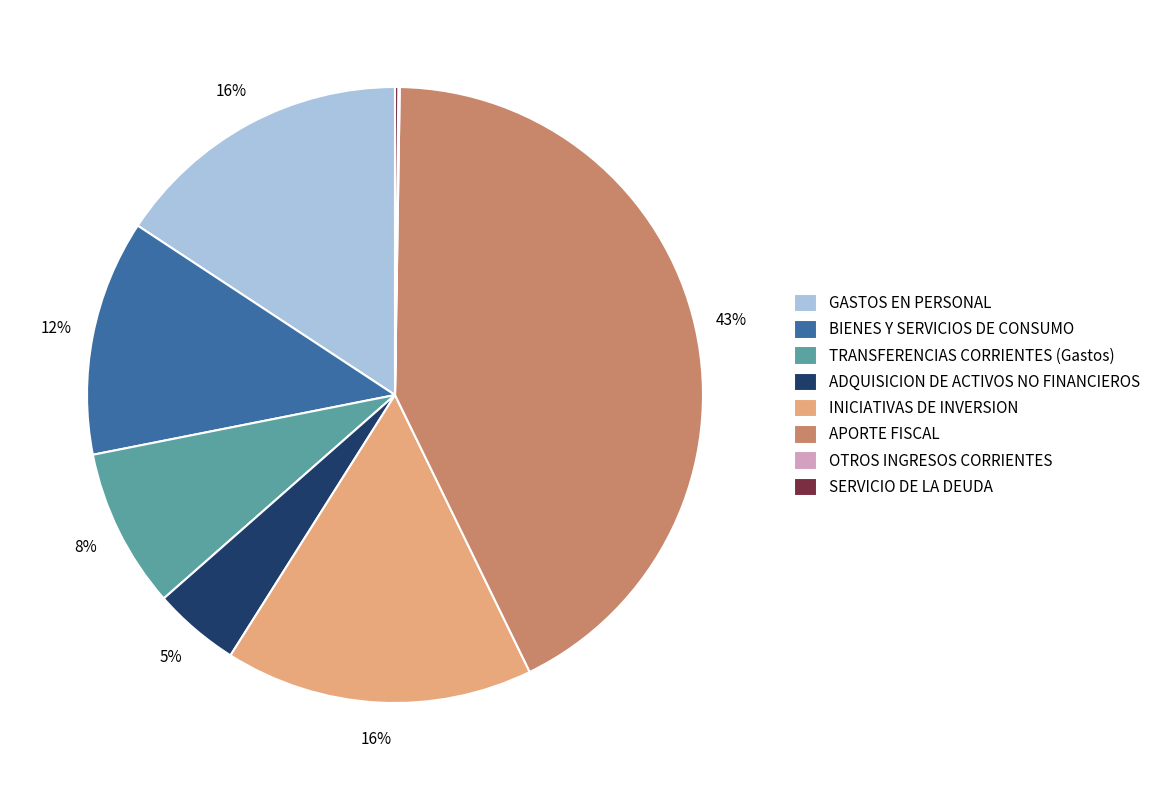

To the nearest percent, what is the average slice percentage?

12%